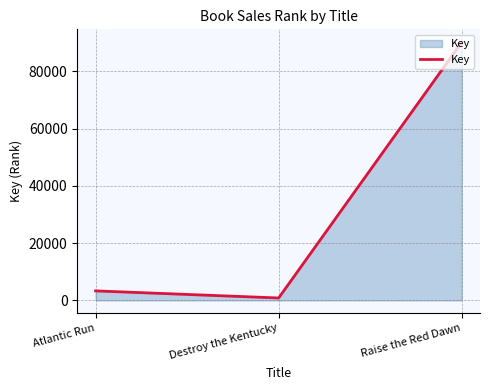

How many lines are shown in the chart?

1